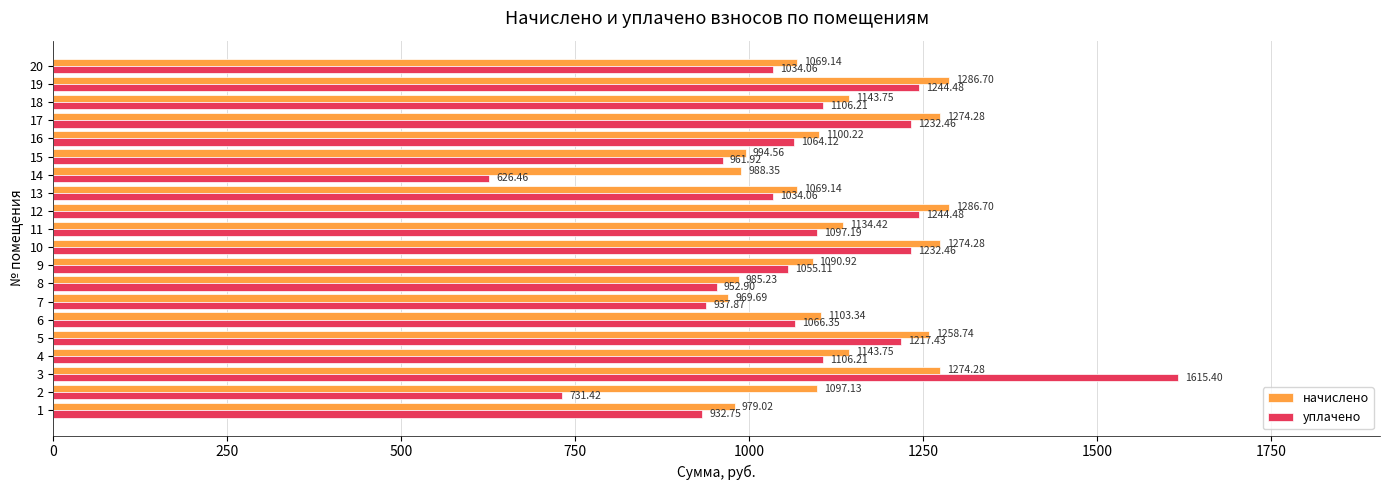

At how many categories does at least one series exceed 1542?

1